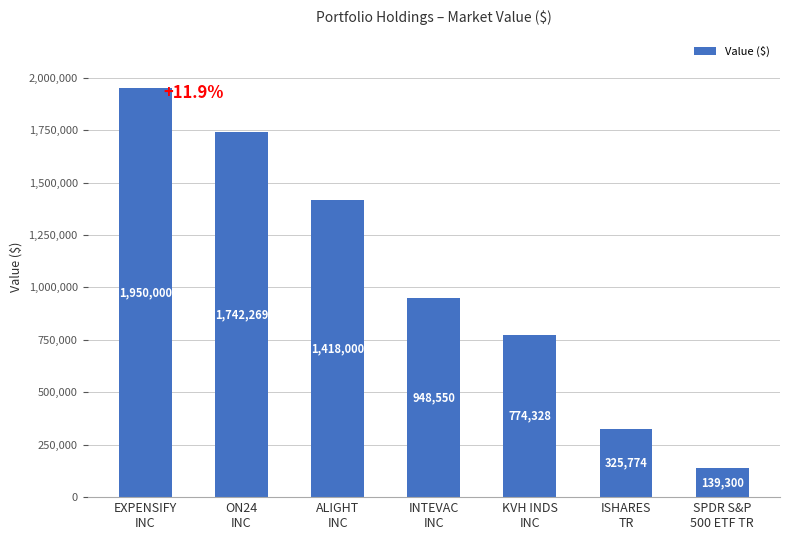

What is the maximum value shown in the chart?

1950000